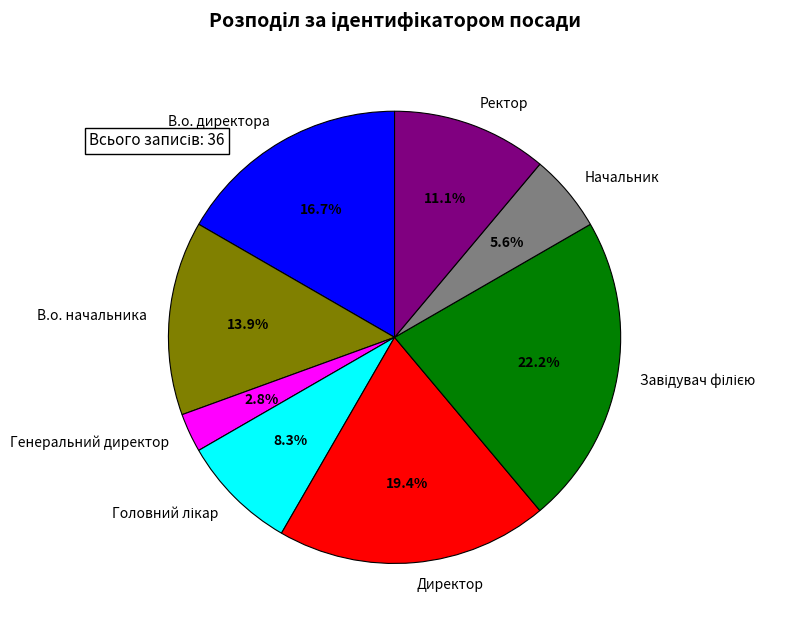

Is there any slice that represents more than half of the pie?

No